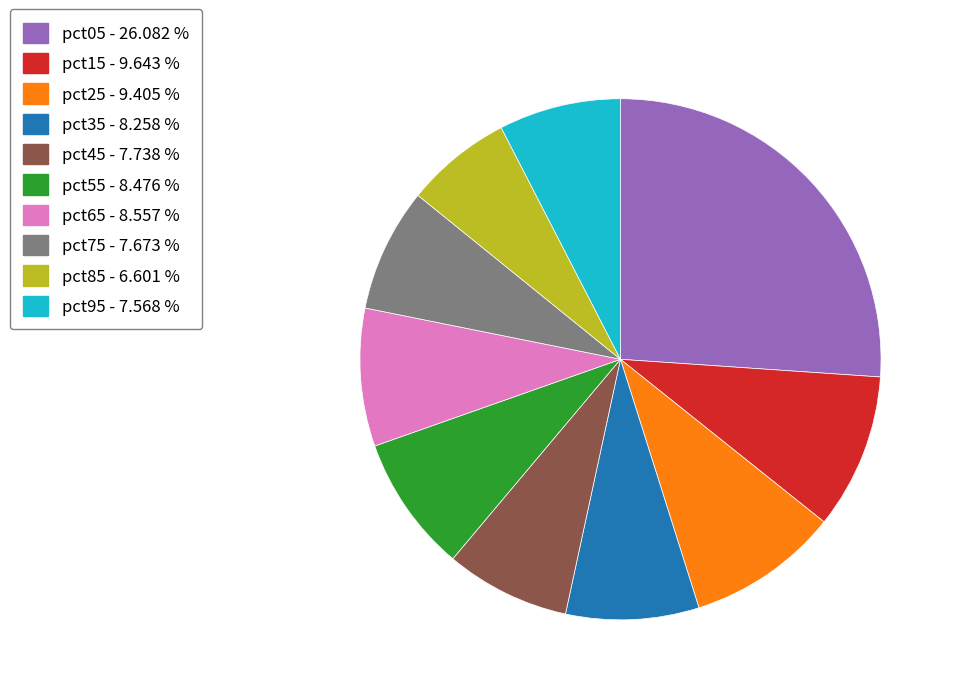

Combined, do pct85 - 6.601 % and pct15 - 9.643 % account for over 50%?

No